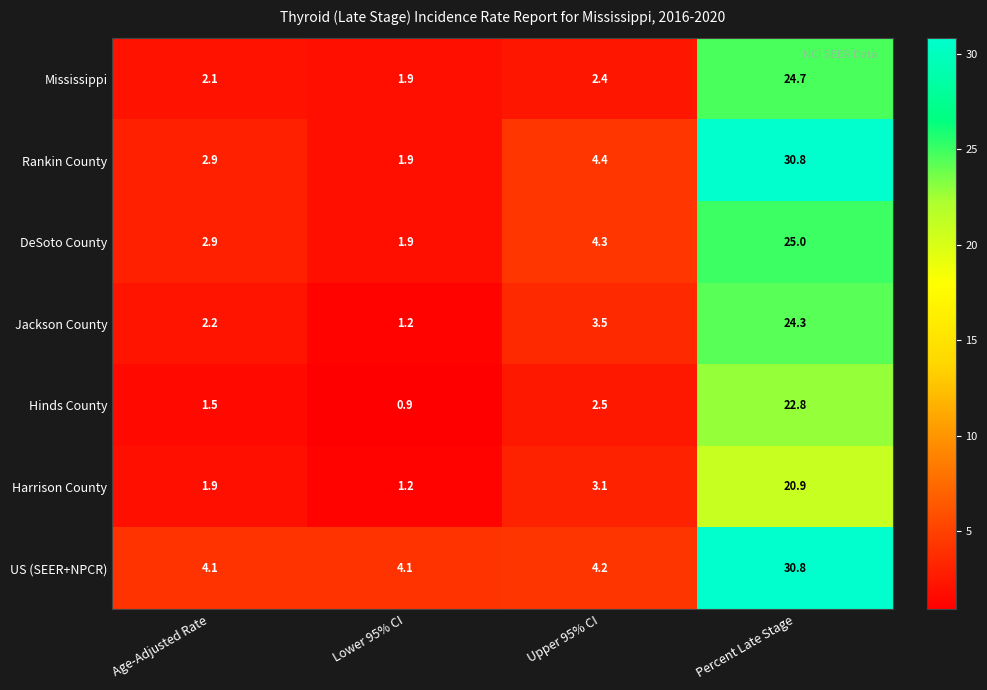

What is the spread (max minus min) of values at Age-Adjusted Rate?

2.6